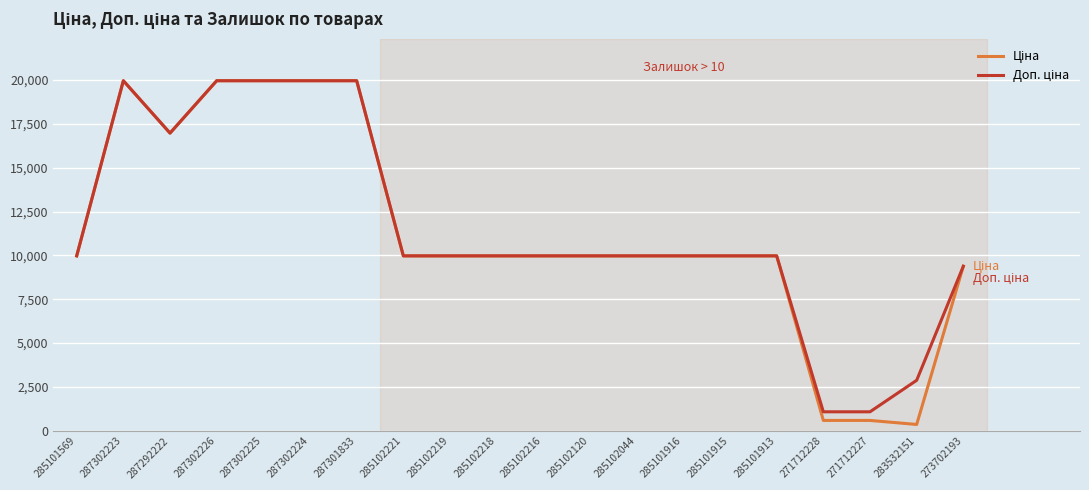

What is the maximum value shown in the chart?

19964.2